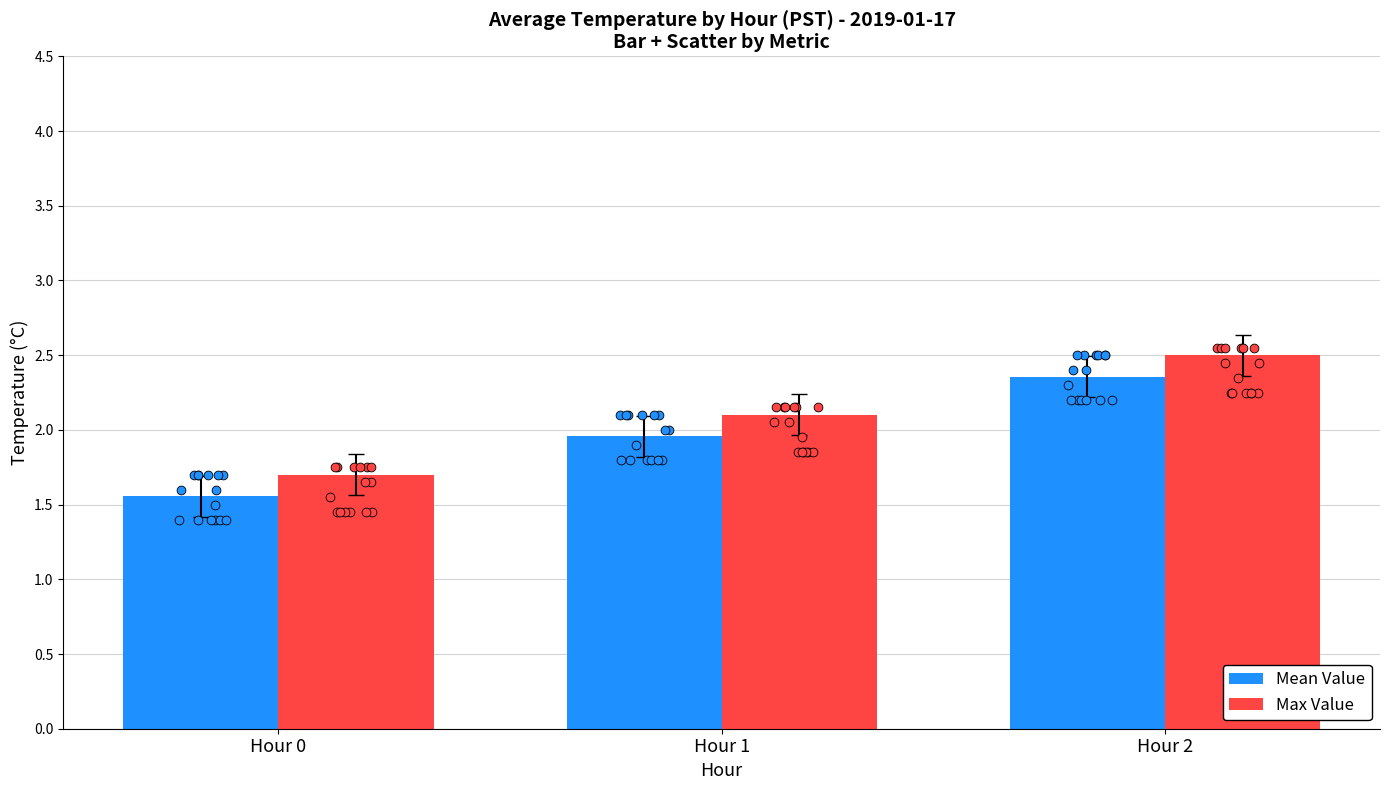

Which series contains the lowest Y value?

Mean Value